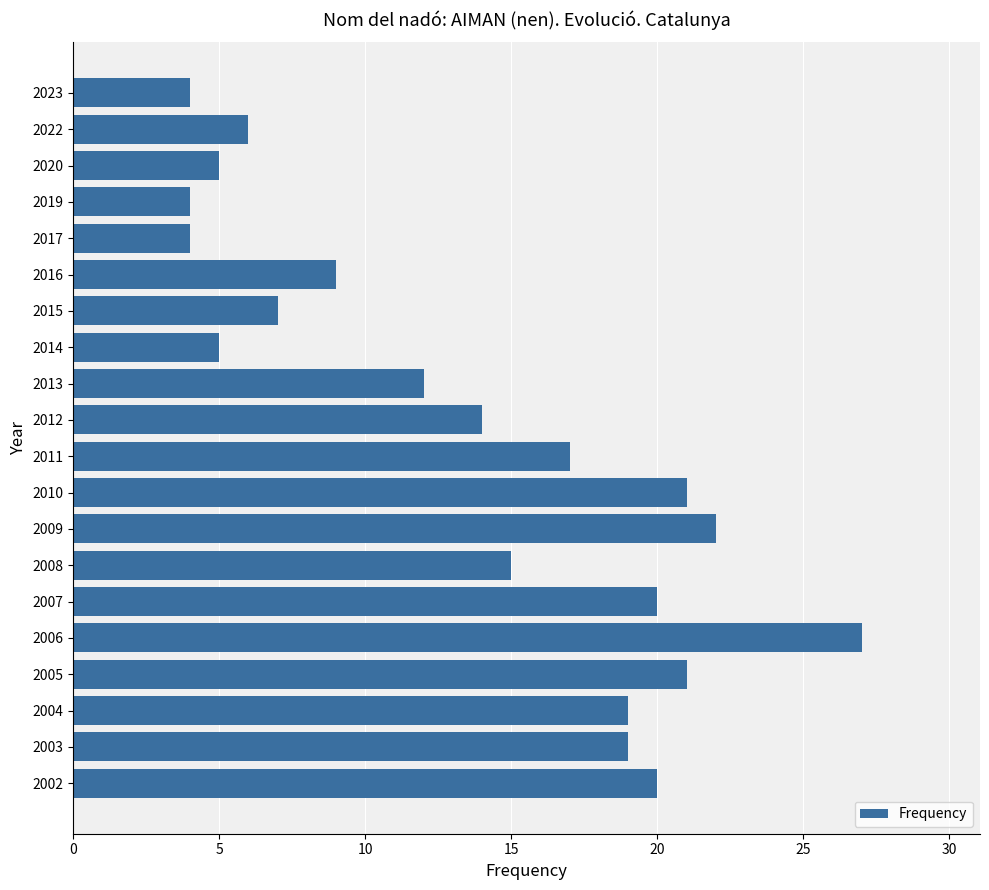

Between 2004 and 2017, which is larger?

2004